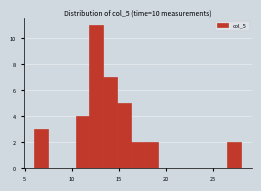

Around what value on the x-axis is the tallest bar? Give the approximate position of its centre, as read against the axis.

12.5